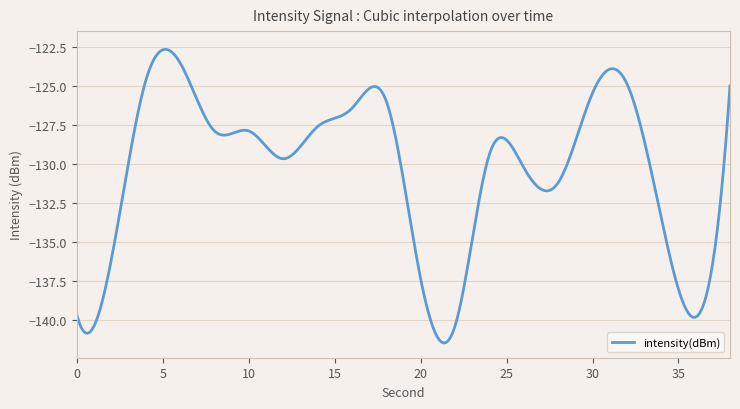

What is the greatest value displayed?

-122.7